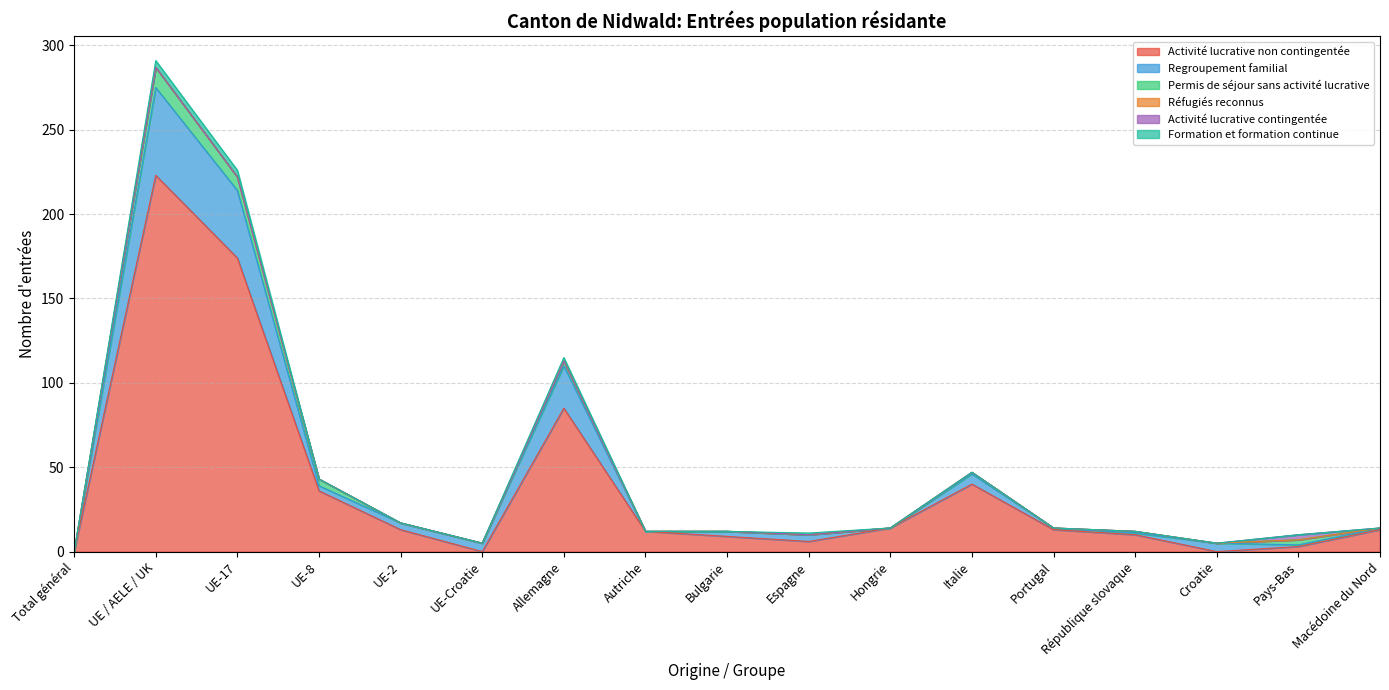

Reading left to right, extract all data points from this chart.

Activité lucrative non contingentée: Total général=0	UE / AELE / UK=223	UE-17=174	UE-8=36	UE-2=13	UE-Croatie=0	Allemagne=85	Autriche=12	Bulgarie=9	Espagne=6	Hongrie=14	Italie=40	Portugal=13	République slovaque=10	Croatie=0	Pays-Bas=3	Macédoine du Nord=13
Regroupement familial: Total général=0	UE / AELE / UK=52	UE-17=40	UE-8=3	UE-2=4	UE-Croatie=5	Allemagne=25	Autriche=0	Bulgarie=3	Espagne=4	Hongrie=0	Italie=6	Portugal=1	République slovaque=1	Croatie=5	Pays-Bas=1	Macédoine du Nord=1
Permis de séjour sans activité lucrative: Total général=0	UE / AELE / UK=12	UE-17=8	UE-8=4	UE-2=0	UE-Croatie=0	Allemagne=3	Autriche=0	Bulgarie=0	Espagne=0	Hongrie=0	Italie=1	Portugal=0	République slovaque=1	Croatie=0	Pays-Bas=3	Macédoine du Nord=0
Réfugiés reconnus: Total général=0	UE / AELE / UK=0	UE-17=0	UE-8=0	UE-2=0	UE-Croatie=0	Allemagne=0	Autriche=0	Bulgarie=0	Espagne=0	Hongrie=0	Italie=0	Portugal=0	République slovaque=0	Croatie=0	Pays-Bas=0	Macédoine du Nord=0
Activité lucrative contingentée: Total général=0	UE / AELE / UK=0	UE-17=0	UE-8=0	UE-2=0	UE-Croatie=0	Allemagne=0	Autriche=0	Bulgarie=0	Espagne=0	Hongrie=0	Italie=0	Portugal=0	République slovaque=0	Croatie=0	Pays-Bas=3	Macédoine du Nord=0
Formation et formation continue: Total général=0	UE / AELE / UK=4	UE-17=4	UE-8=0	UE-2=0	UE-Croatie=0	Allemagne=2	Autriche=0	Bulgarie=0	Espagne=1	Hongrie=0	Italie=0	Portugal=0	République slovaque=0	Croatie=0	Pays-Bas=0	Macédoine du Nord=0